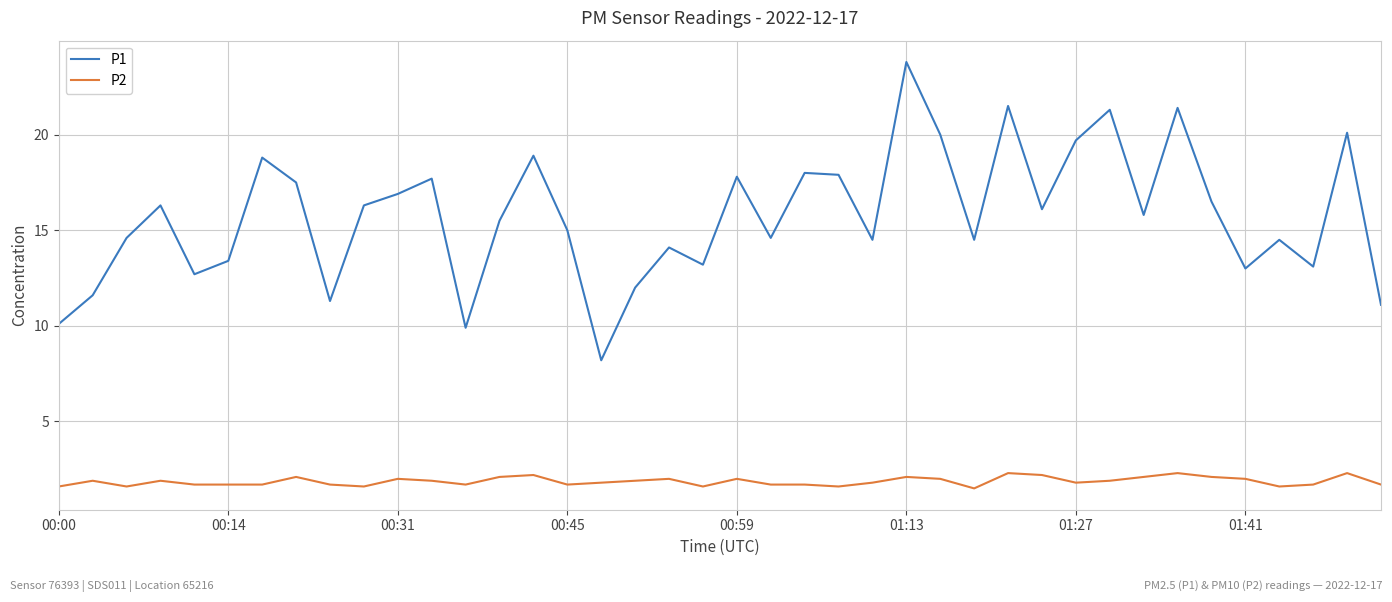

In P1, how many points are lower than both neighbors (excluding endpoints)?

12